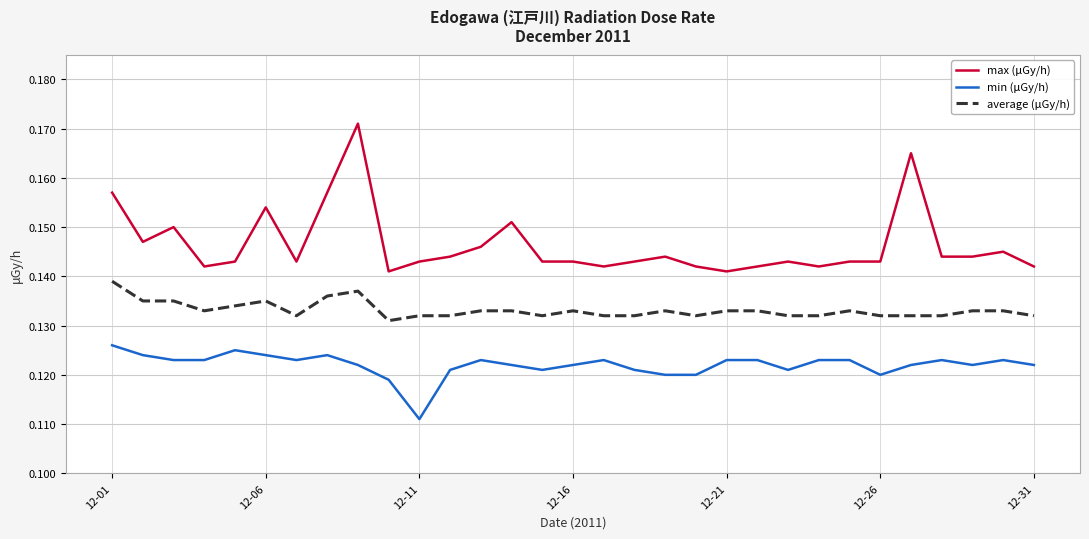

List the series in order of their overall mean, highest first.

max (μGy/h), average (μGy/h), min (μGy/h)